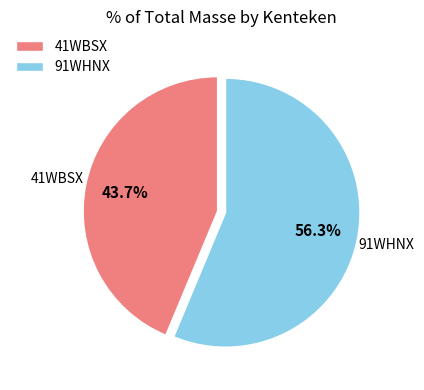

Rank the categories by value from highest to lowest.

91WHNX, 41WBSX